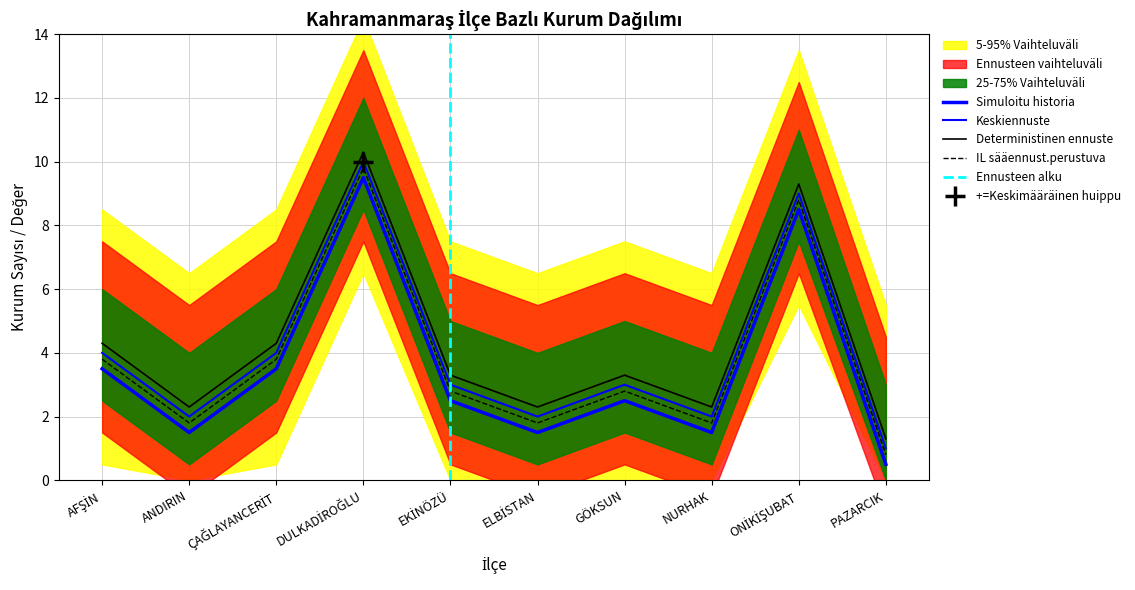

At which category does the chart reach its minimum across all series?

PAZARCIK